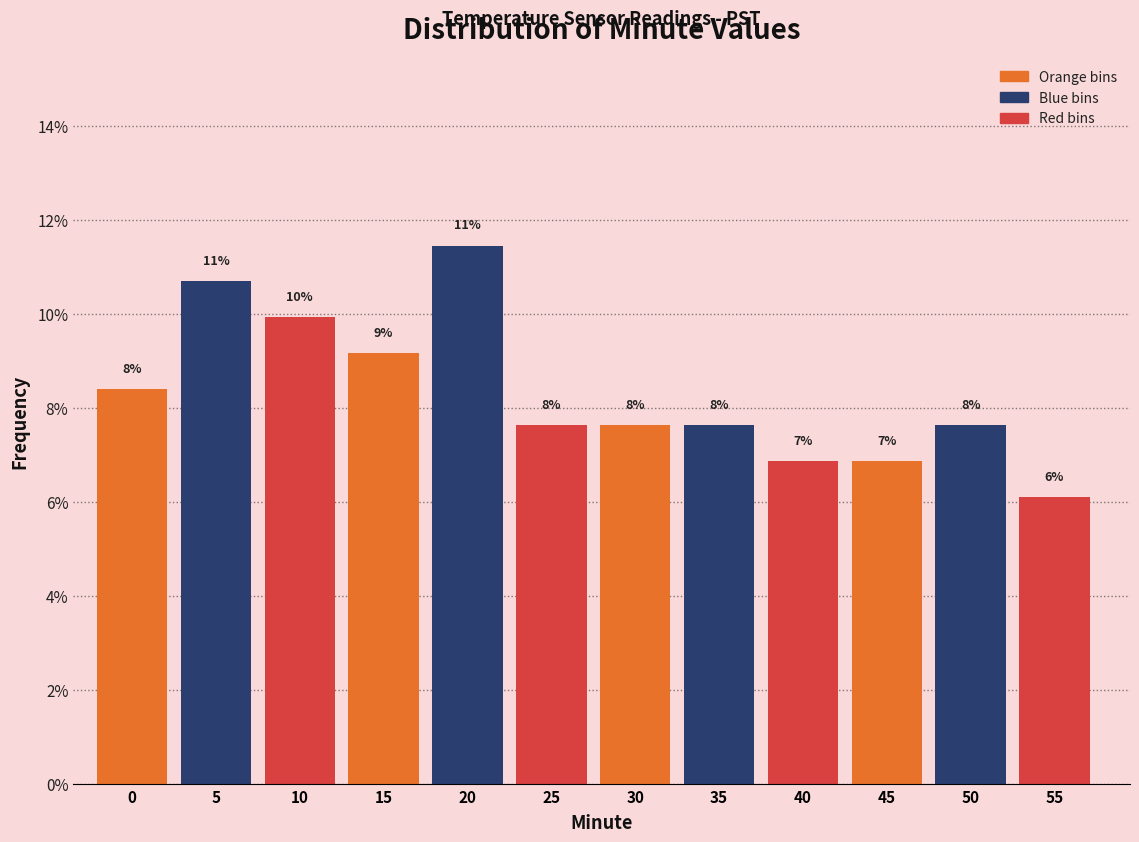

Are the bars horizontal?

No